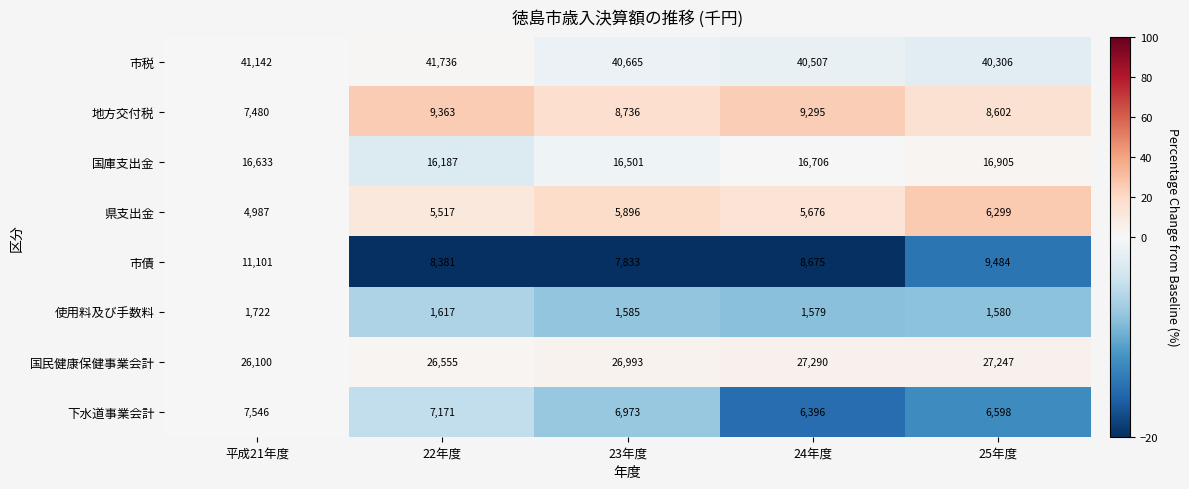

Rank the series by their maximum value, from lowest to highest.

使用料及び手数料, 県支出金, 下水道事業会計, 地方交付税, 市債, 国庫支出金, 国民健康保健事業会計, 市税